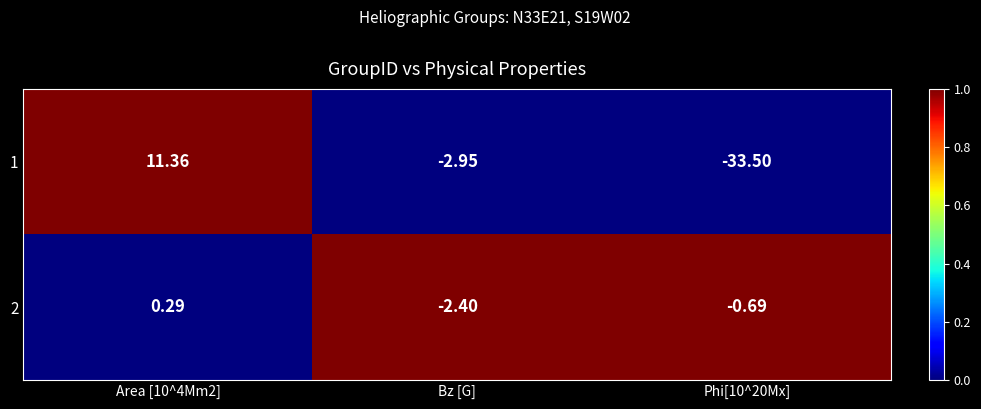

Where is 1 nearest to the value -11?

Bz [G]